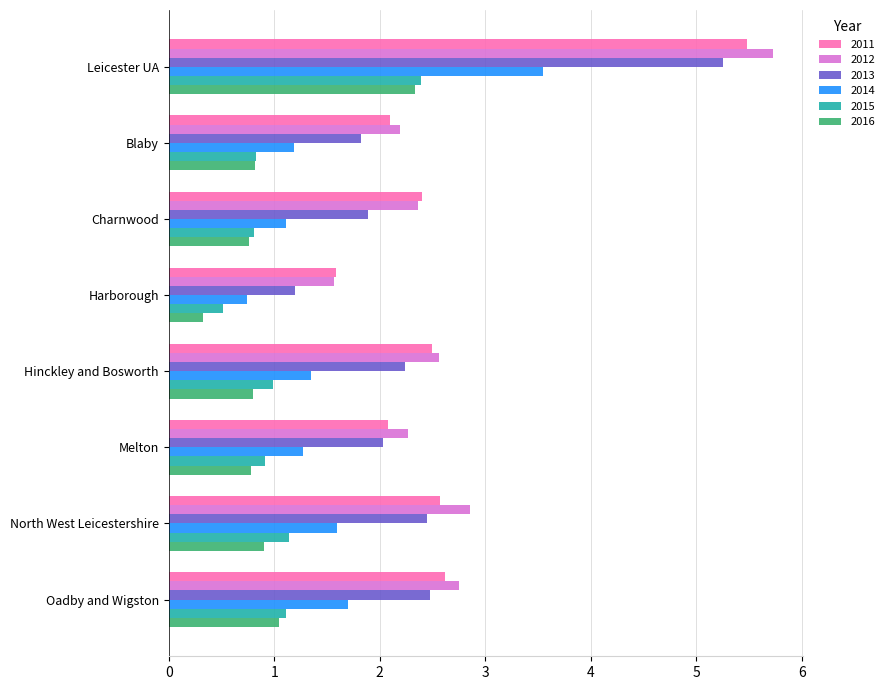

The value of 2014 at Hinckley and Bosworth is 1.4. True or false?

True